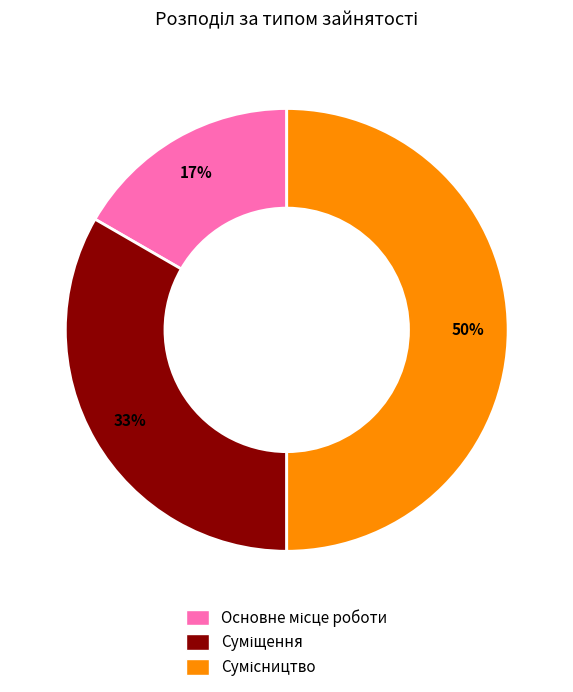

To the nearest percent, what is the difference between the largest and smallest slice percentages?

33%